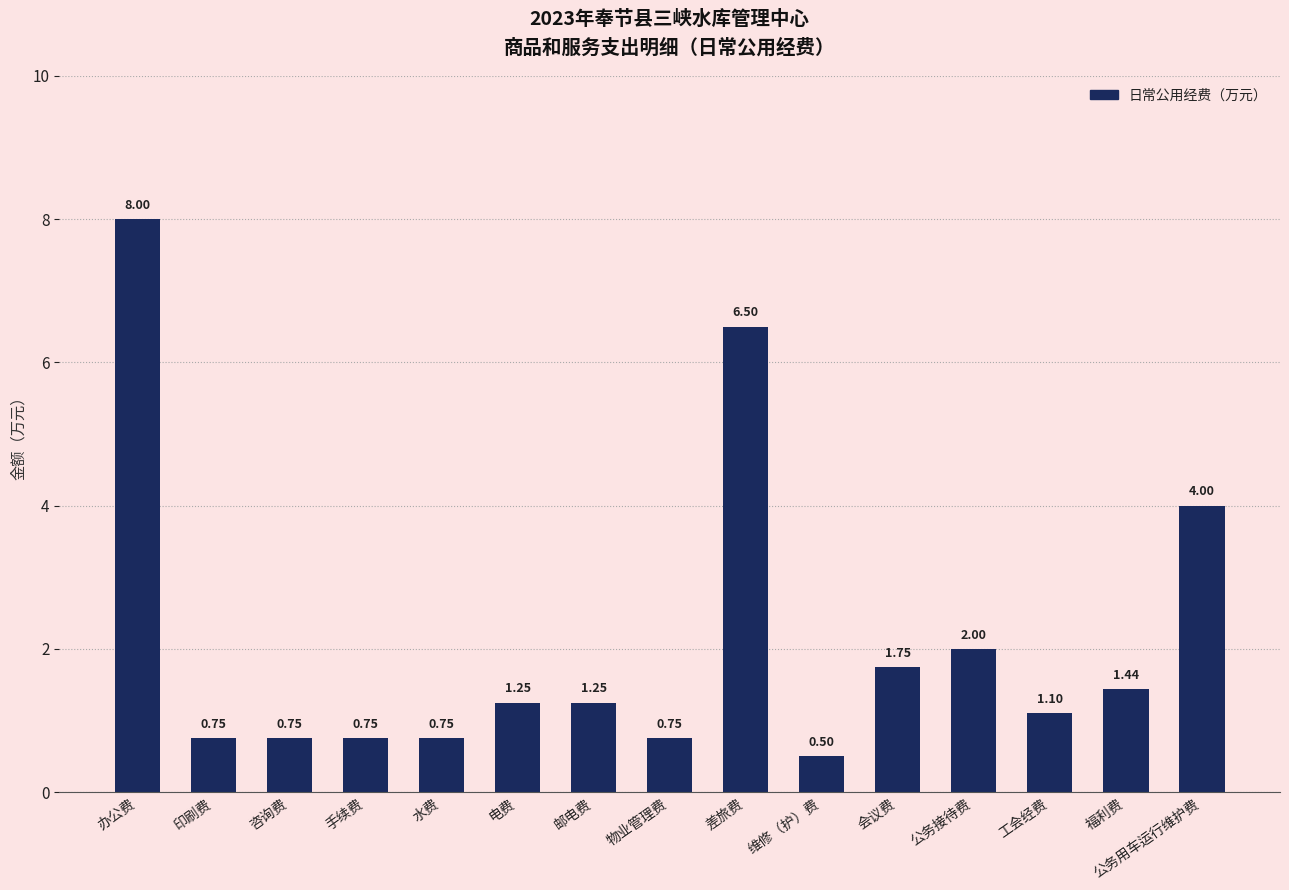

Where is the data nearest to the value 4?

公务用车运行维护费